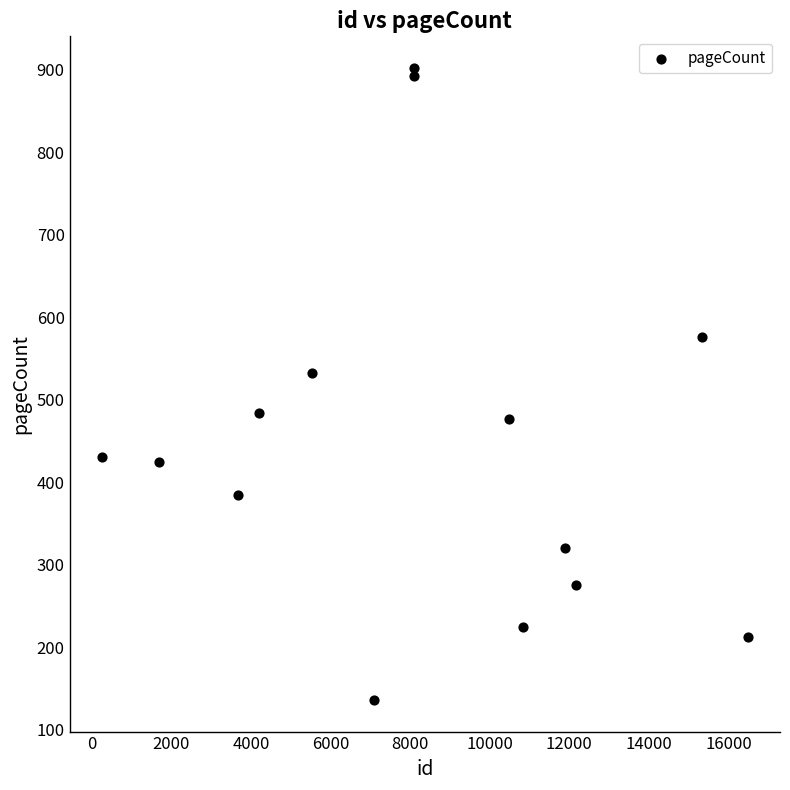

What Y value in the scatter plot is closest to 519?

532